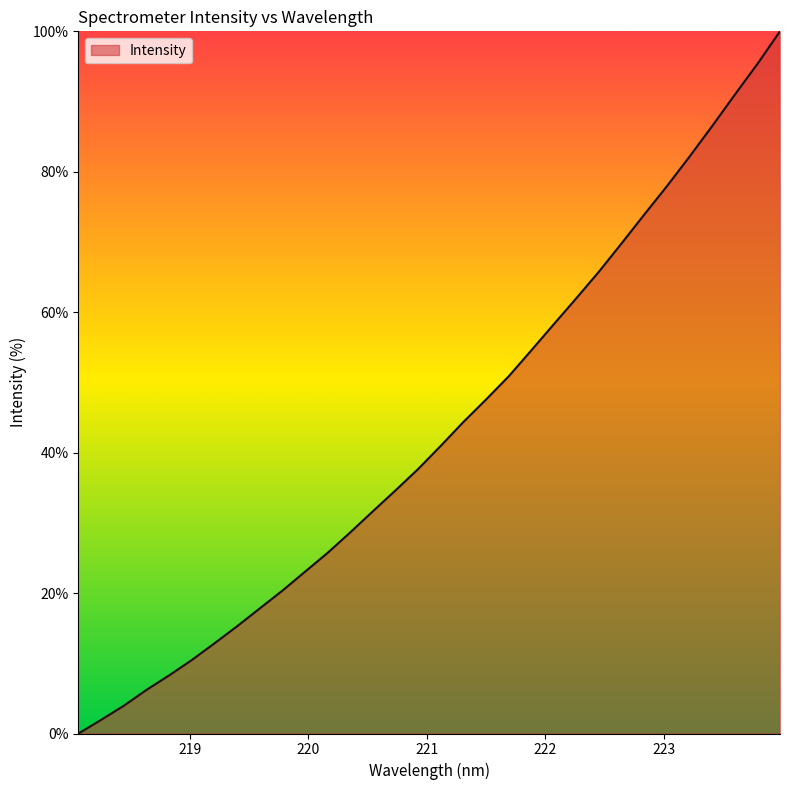

What is the difference between the maximum and minimum values?

100.0